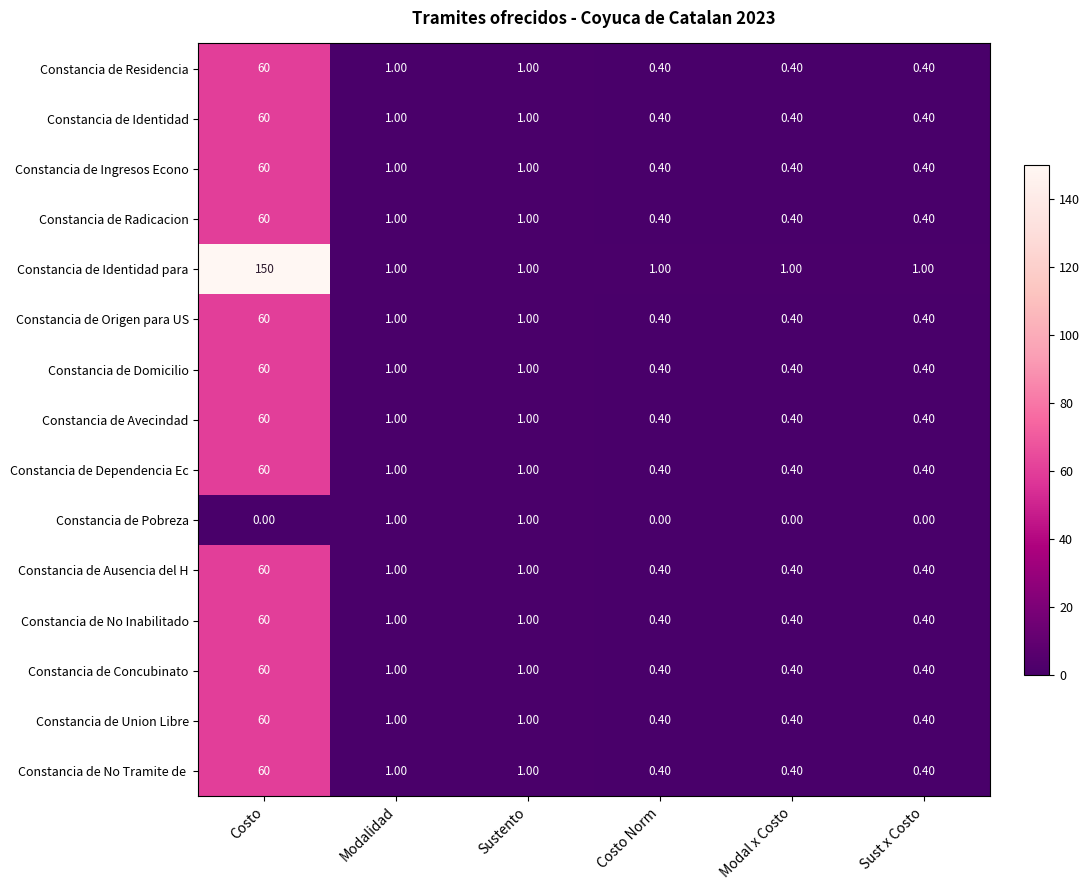

Which category has the highest value across all series?

Costo